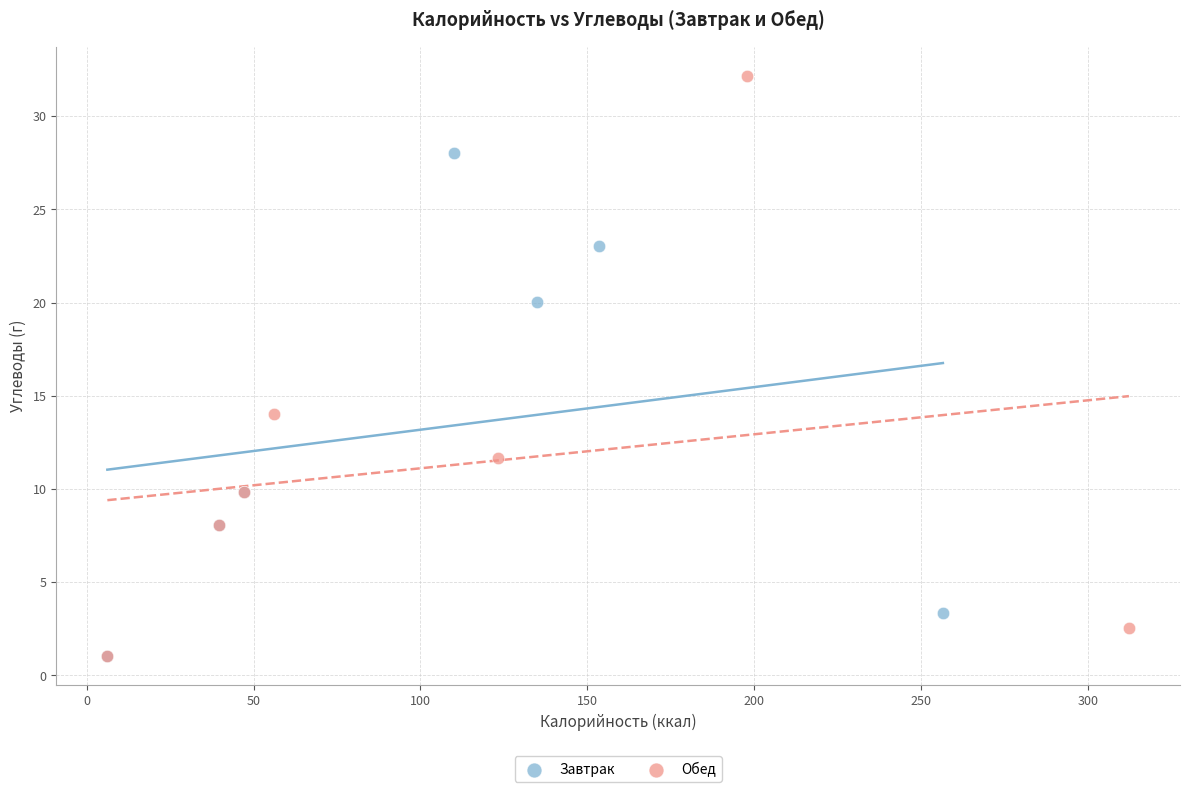

What are all the series names shown in the legend?

Завтрак, Обед